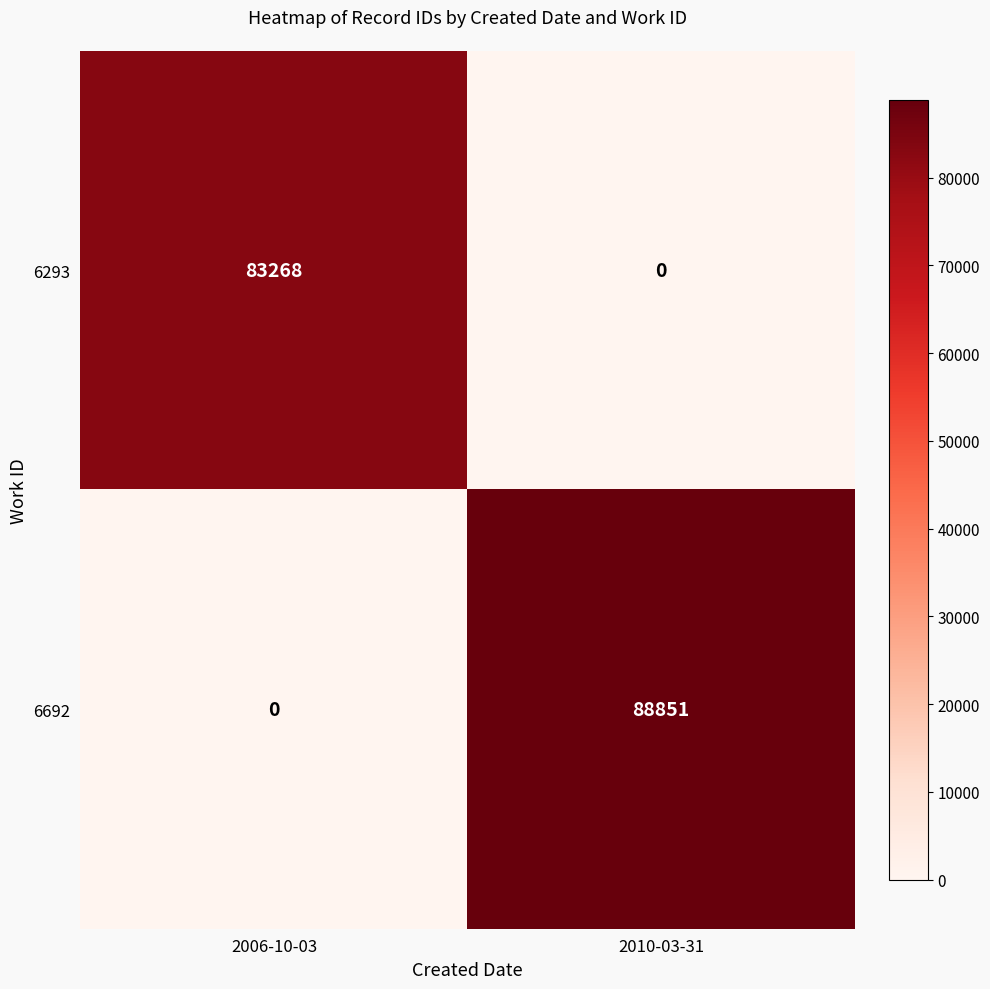

The value of 6692 at 2006-10-03 is 0. True or false?

True